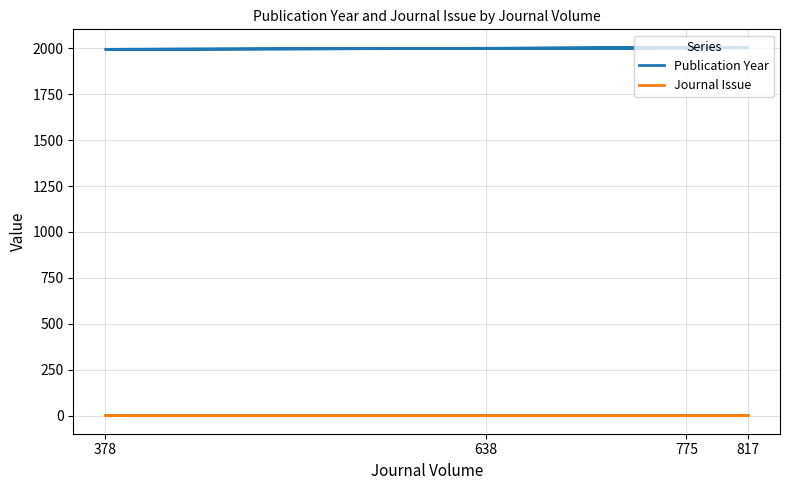

What are all the series names shown in the legend?

Publication Year, Journal Issue